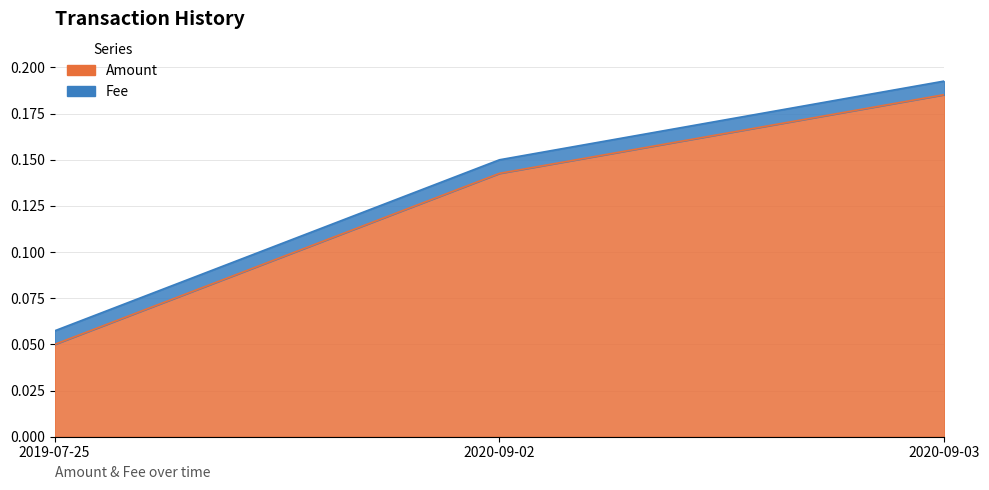

List the labels in order of value, smallest first.

2019-07-25, 2020-09-02, 2020-09-03